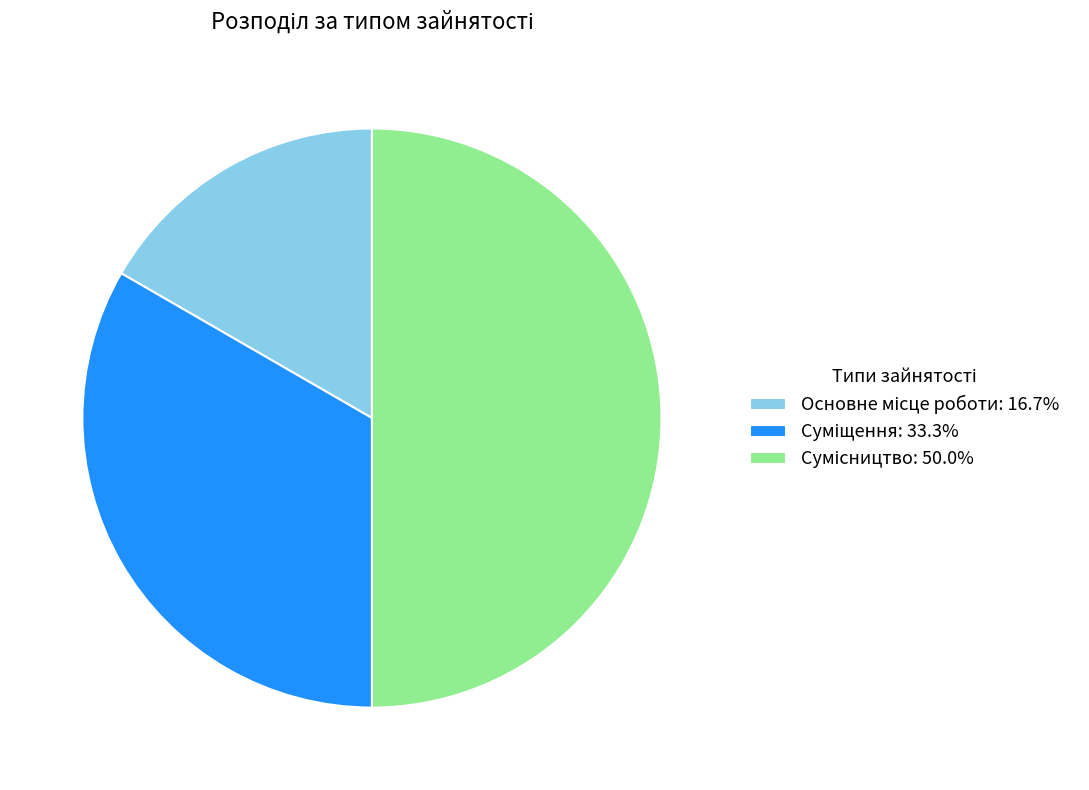

What is the change in value from Основне місце роботи to Суміщення?

+1